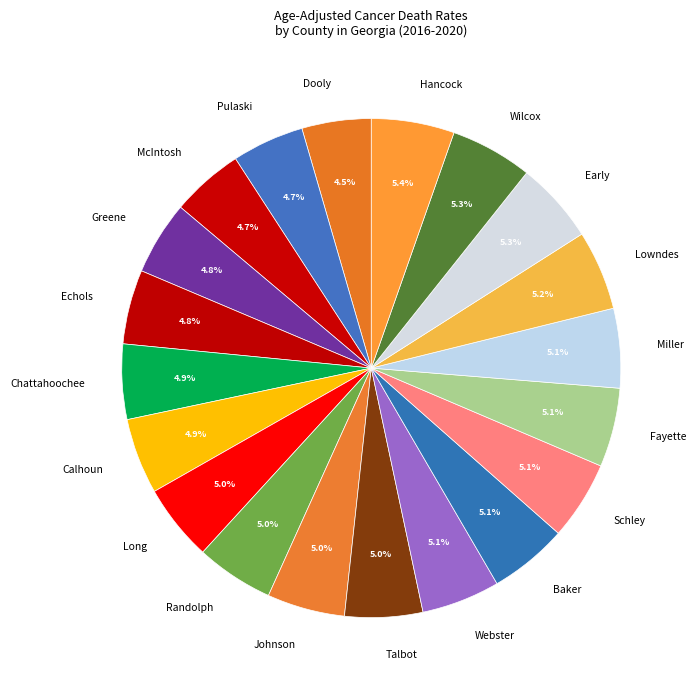

What portion of the pie excludes Pulaski?

95.3%